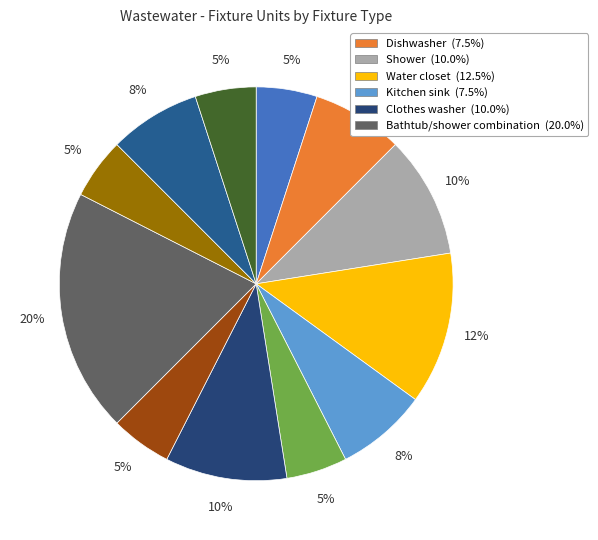

How many segments does this pie chart have?

12